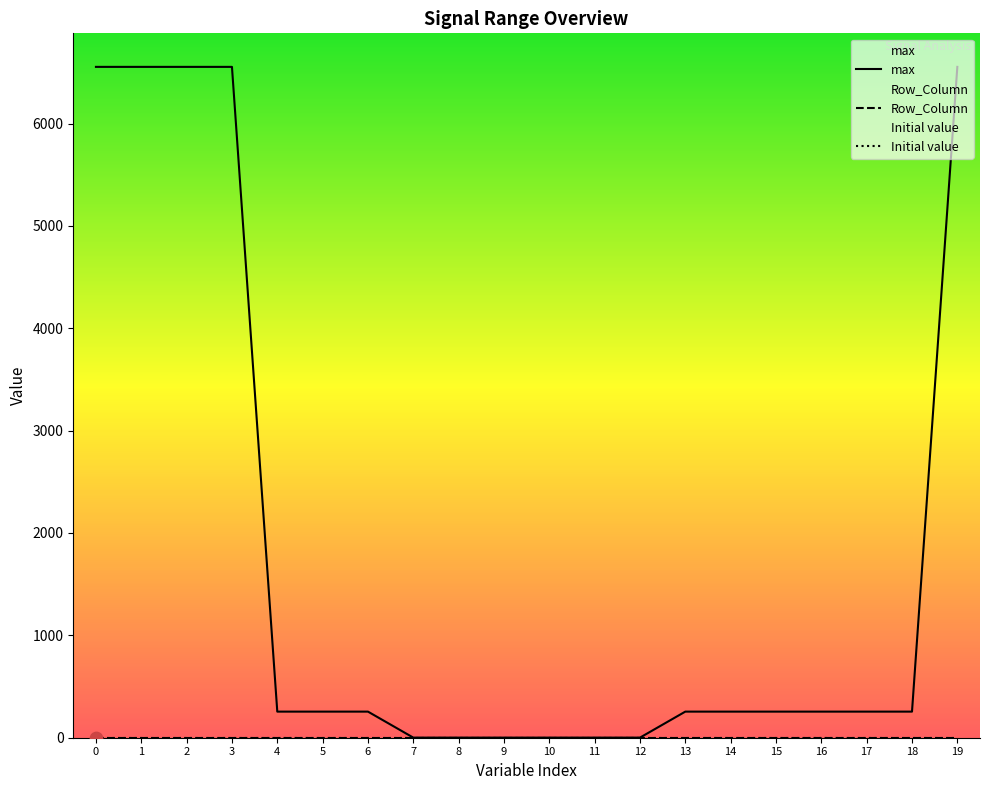

Which series has the largest Y range (max minus min)?

max